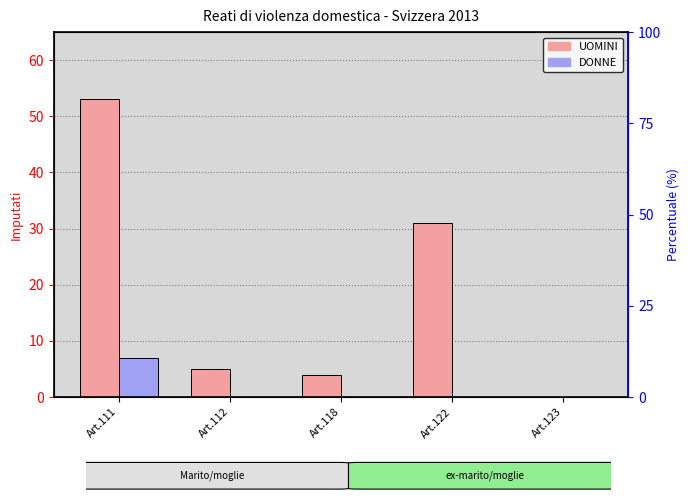

Is it true that DONNE equals 0 at Art.118?

True